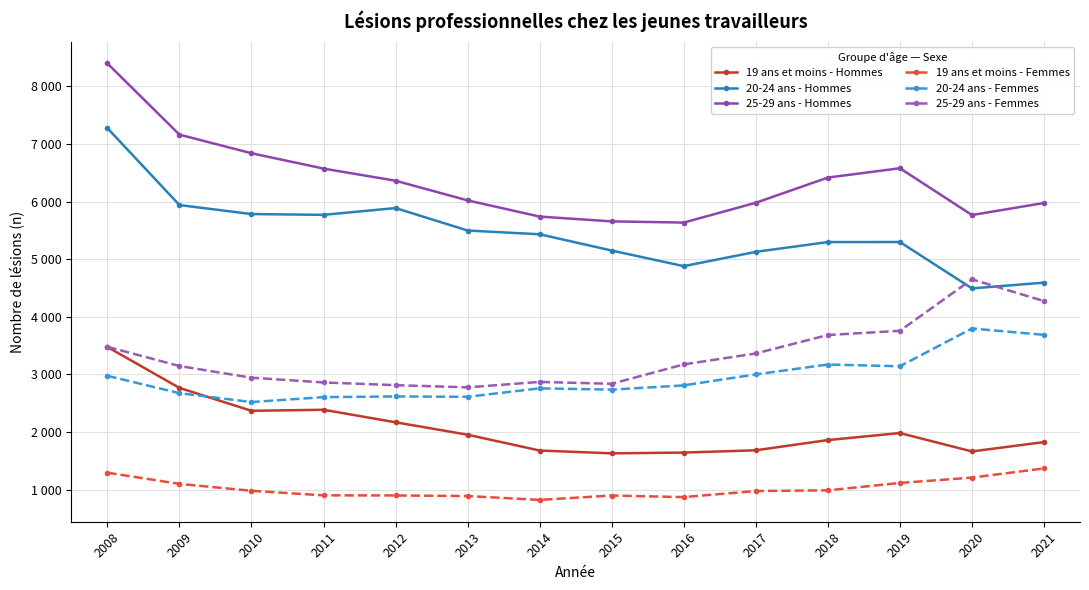

List the series in order of their peak value, lowest first.

19 ans et moins - Femmes, 19 ans et moins - Hommes, 20-24 ans - Femmes, 25-29 ans - Femmes, 20-24 ans - Hommes, 25-29 ans - Hommes